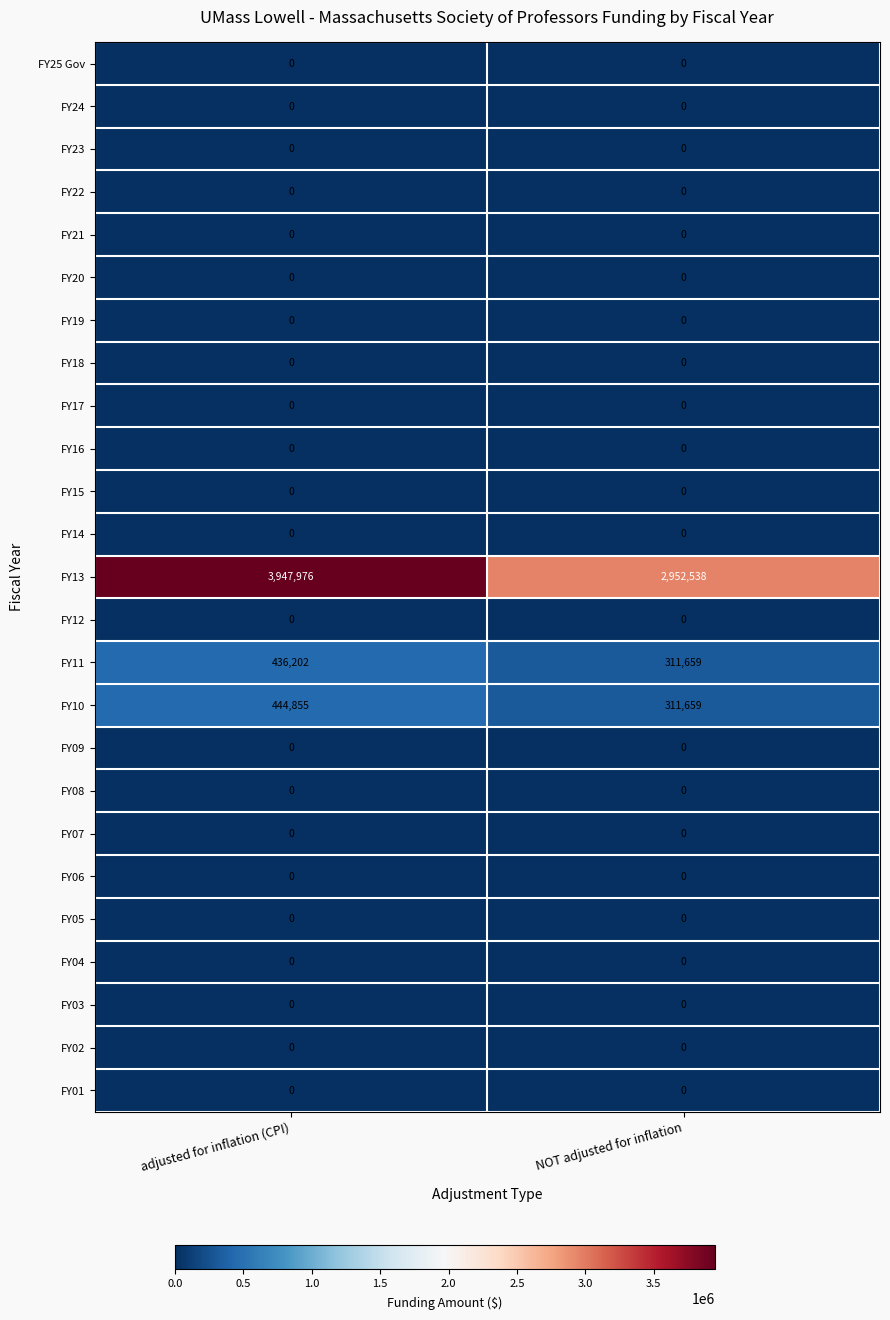

Which series has the widest spread of values?

FY13